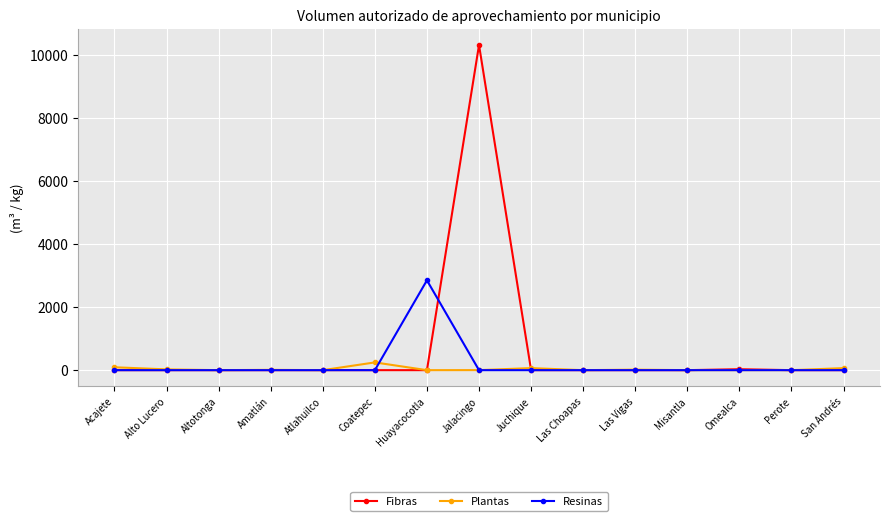

Which series has the widest spread of values?

Fibras